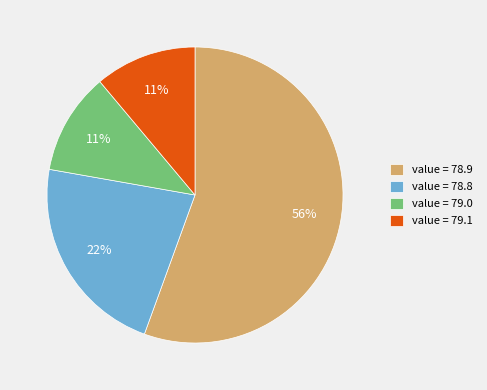

Is it true that value = 78.9 is 48% of the pie?

False